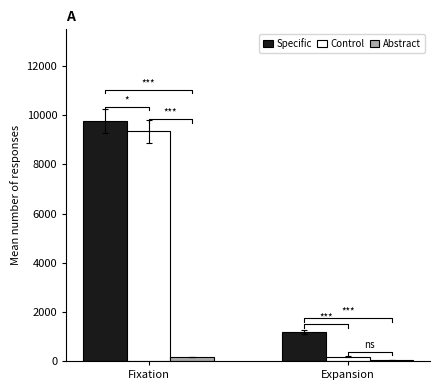

At which category is the sum across all series the highest?

Fixation